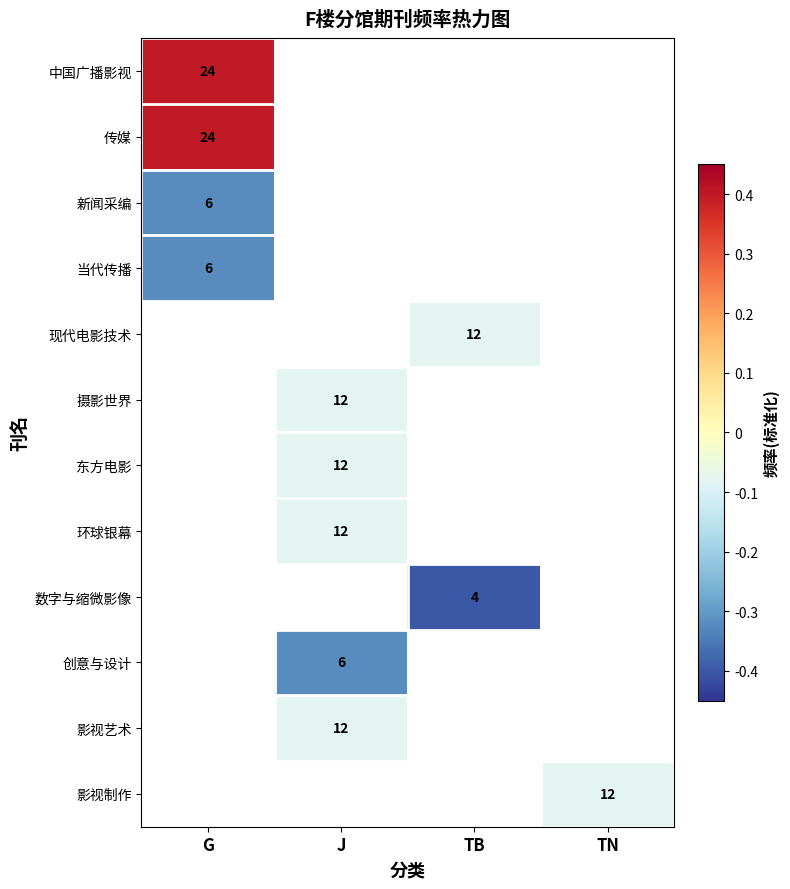

What is the maximum value shown in the chart?

0.4